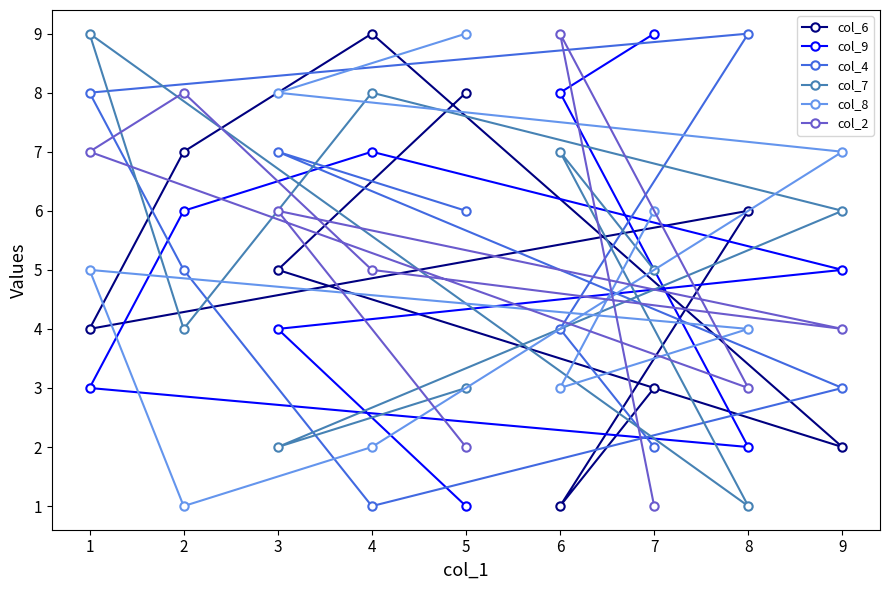

At which label does col_2 first exceed 5?

1